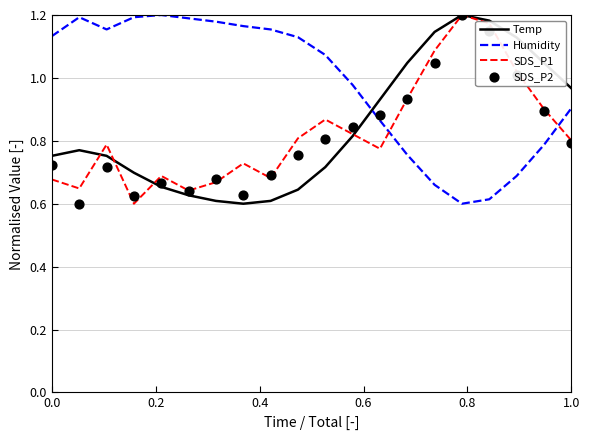

Which series reaches the maximum Y coordinate?

Temp